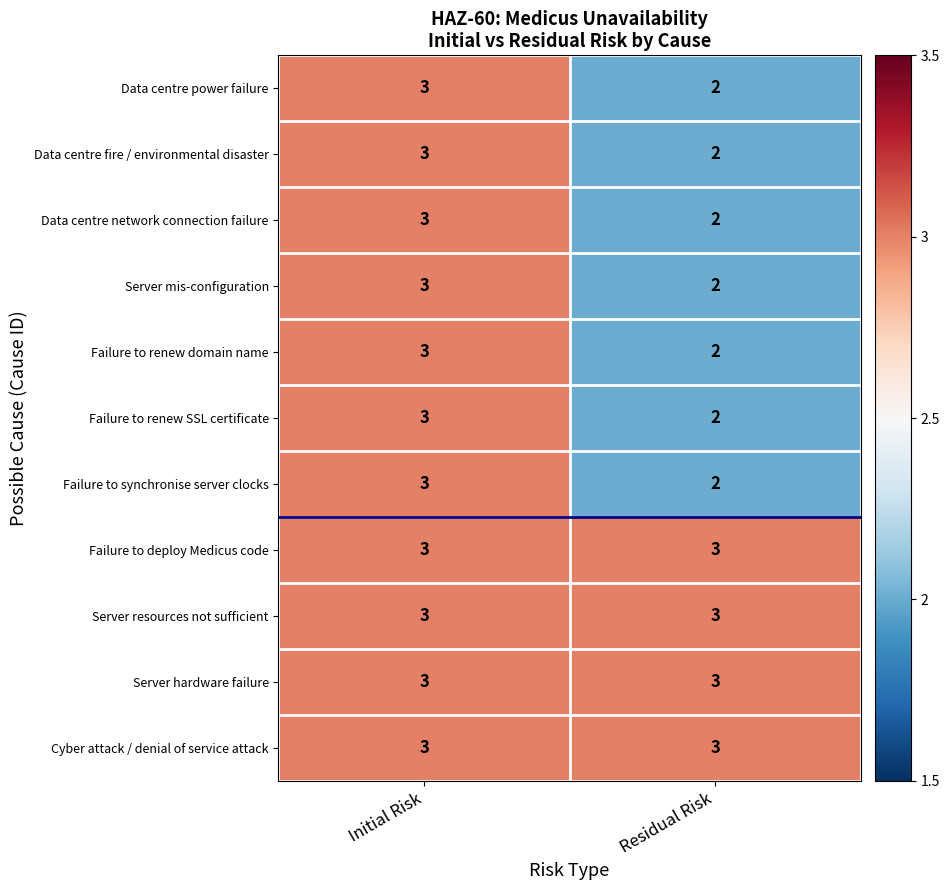

At which category is the sum across all series the highest?

Initial Risk